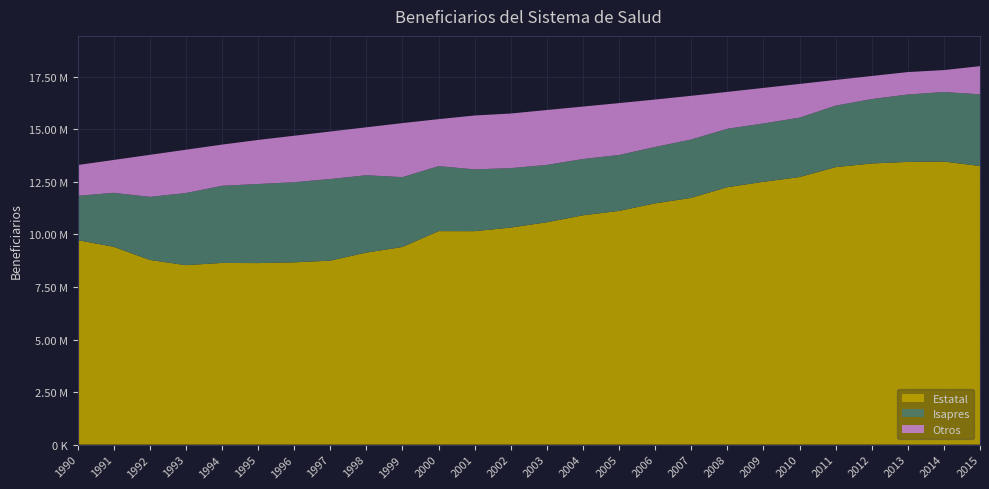

Reading left to right, transcribe all the data shown in this chart.

Estatal: 1990=9729020	1991=9414162	1992=8788817	1993=8537786	1994=8644479	1995=8637022	1996=8672619	1997=8753407	1998=9137599	1999=9403455	2000=10157686	2001=10156364	2002=10327218	2003=10580090	2004=10910702	2005=11120094	2006=11479383	2007=11740688	2008=12248257	2009=12504226	2010=12731506	2011=13202753	2012=13377082	2013=13451188	2014=13468265	2015=13256173
Isapres: 1990=2108308	1991=2566144	1992=3000063	1993=3431543	1994=3669874	1995=3763649	1996=3813384	1997=3882572	1998=3679835	1999=3323373	2000=3092195	2001=2940795	2002=2828228	2003=2729088	2004=2678432	2005=2660338	2006=2684554	2007=2776912	2008=2780396	2009=2776572	2010=2825618	2011=2925973	2012=3064076	2013=3206312	2014=3308927	2015=3410487
Otros: 1990=1463068	1991=1563320	1992=1997977	1993=2060762	1994=1958971	1995=2094551	1996=2209787	1997=2260383	1998=2279496	1999=2570671	2000=2234851	2001=2561472	2002=2597608	2003=2610575	2004=2494359	2005=2468312	2006=2254582	2007=2078261	2008=1753157	2009=1690657	2010=1603711	2011=1221437	2012=1097031	2013=1067817	2014=1041862	2015=1339747